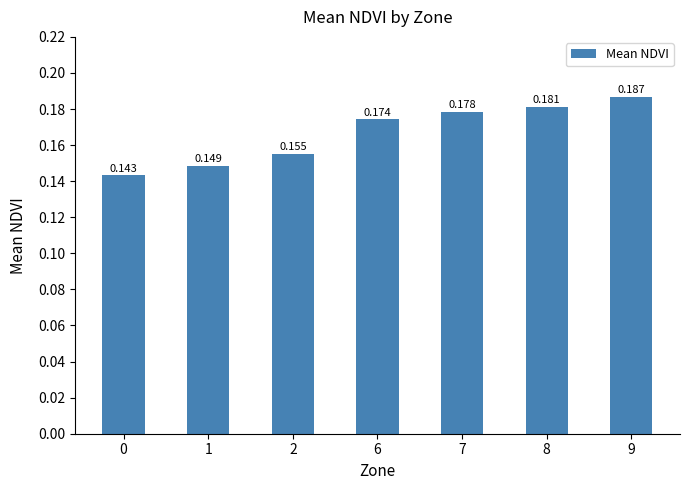

How many series are shown in this chart?

1